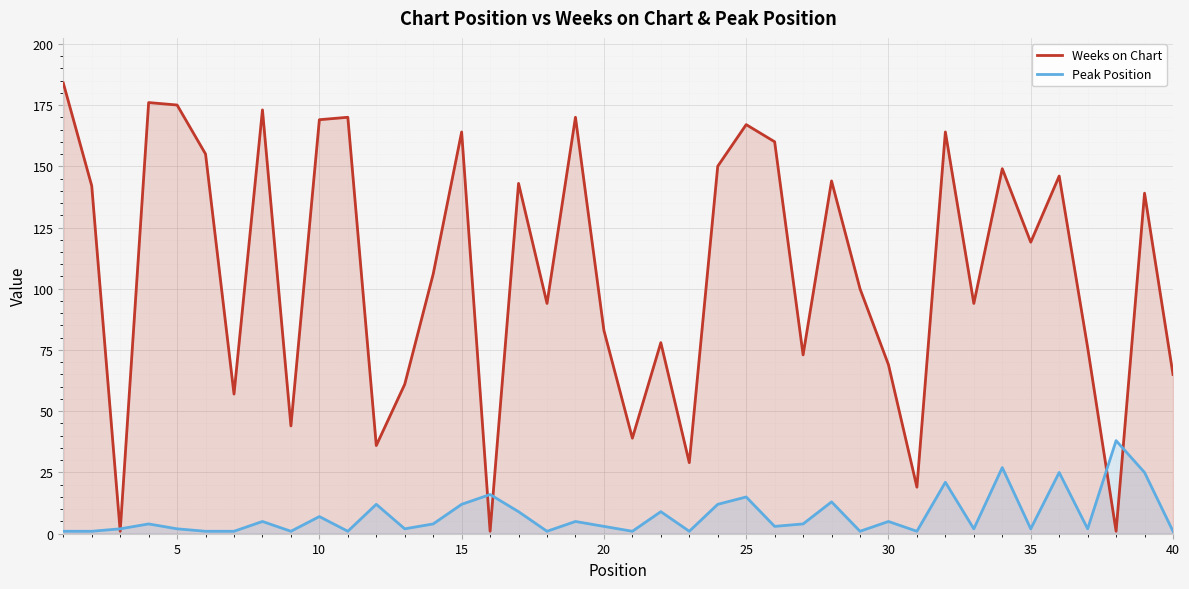

List the series in order of their overall mean, highest first.

Weeks on Chart, Peak Position